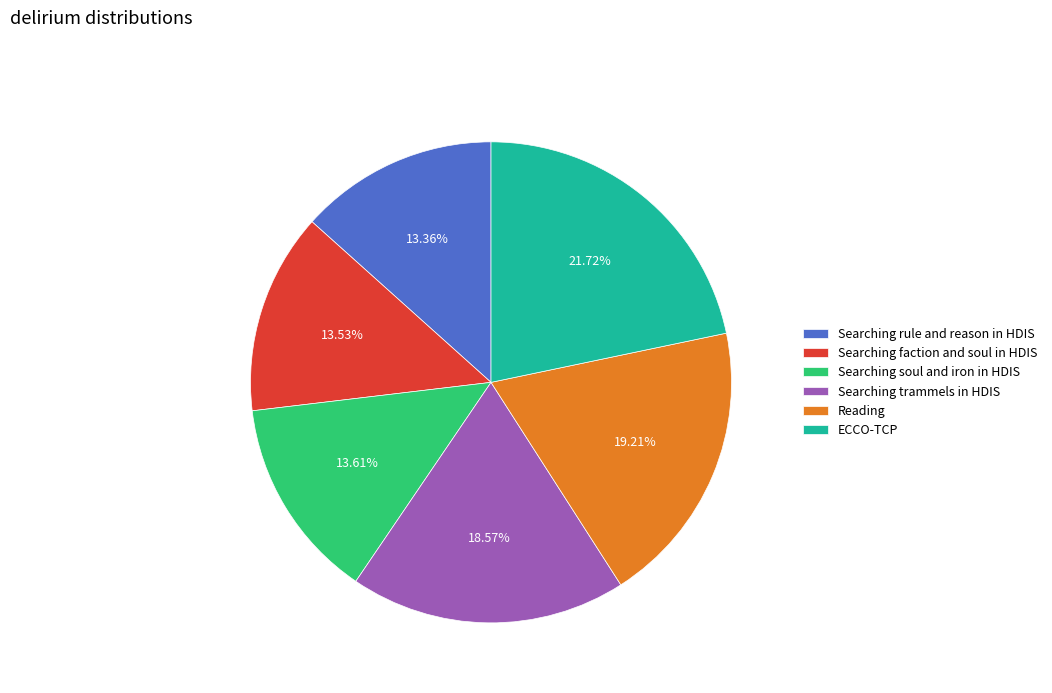

Does any single category account for the majority?

No